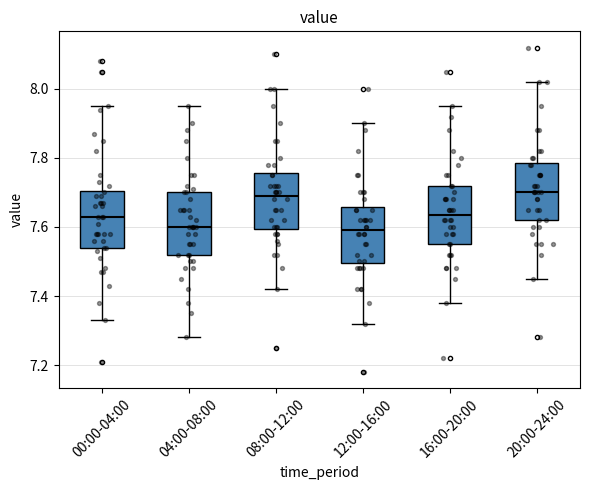

Reading left to right, read every box against the y-axis: the position of its median line, the range the box covers, and the ends of its whiskers. The values are not printed on the chart, so give them approximately, as read against the axis.

00:00-04:00: median 7.64, box 7.54 to 7.70, whiskers 7.34 to 7.96
04:00-08:00: median 7.60, box 7.52 to 7.70, whiskers 7.28 to 7.96
08:00-12:00: median 7.70, box 7.60 to 7.76, whiskers 7.42 to 8.00
12:00-16:00: median 7.60, box 7.50 to 7.66, whiskers 7.32 to 7.90
16:00-20:00: median 7.64, box 7.56 to 7.72, whiskers 7.38 to 7.96
20:00-24:00: median 7.70, box 7.62 to 7.78, whiskers 7.46 to 8.02